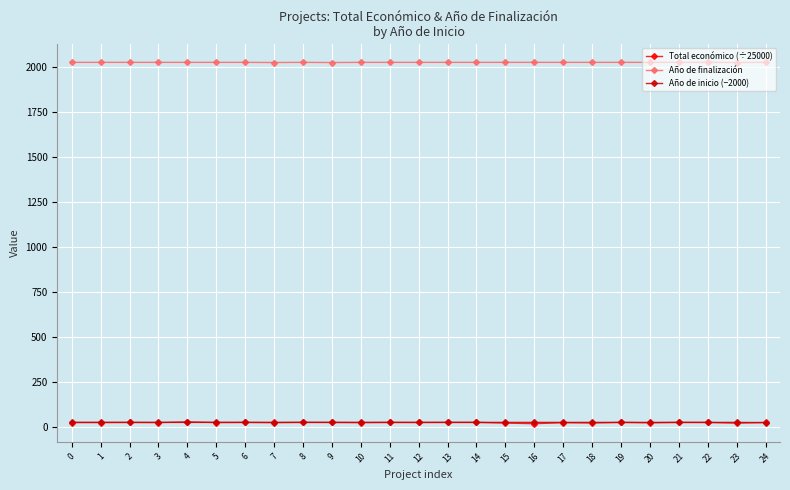

Which series has the largest total across all categories?

Año de finalización